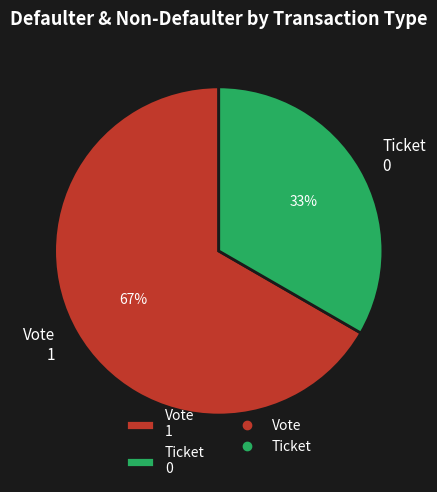

Which has a higher value, Vote or Ticket?

Vote